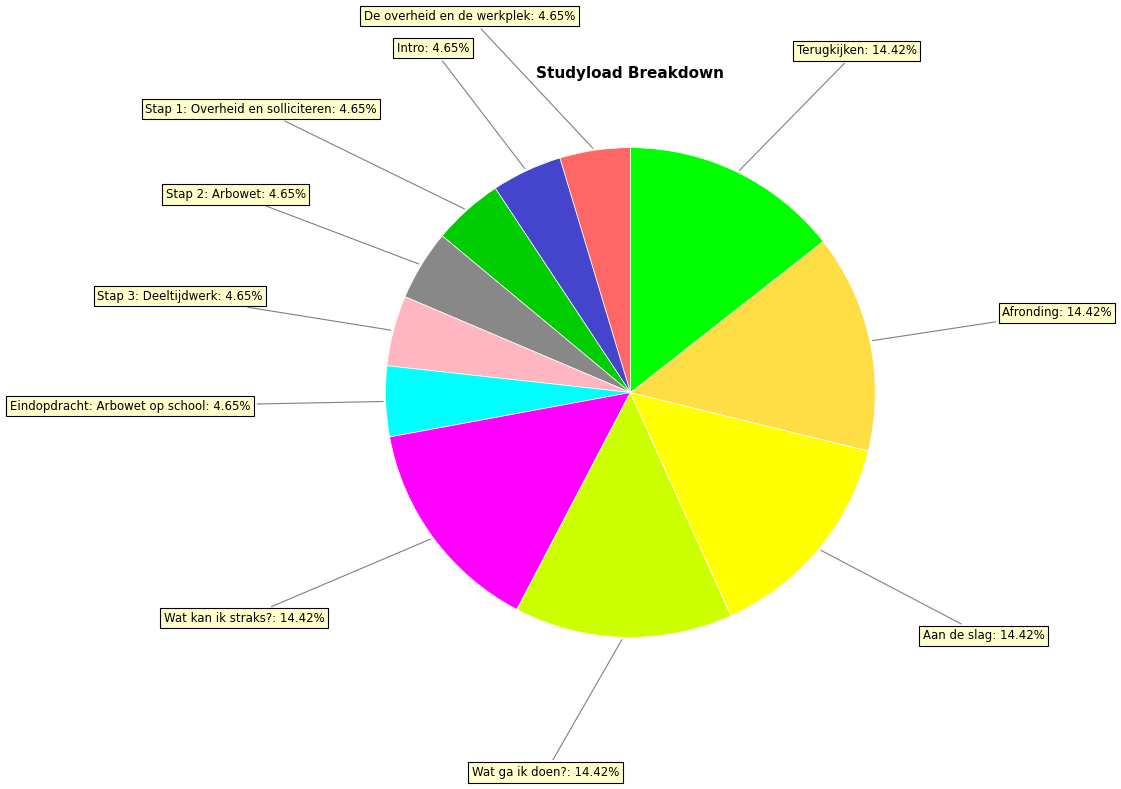

True or false: Eindopdracht: Arbowet op school accounts for 5% of the total.

True